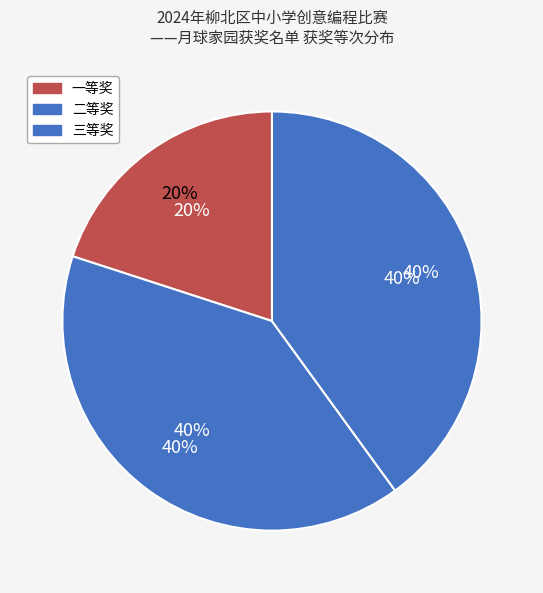

What percentage is the 三等奖 slice, to the nearest percent?

40%